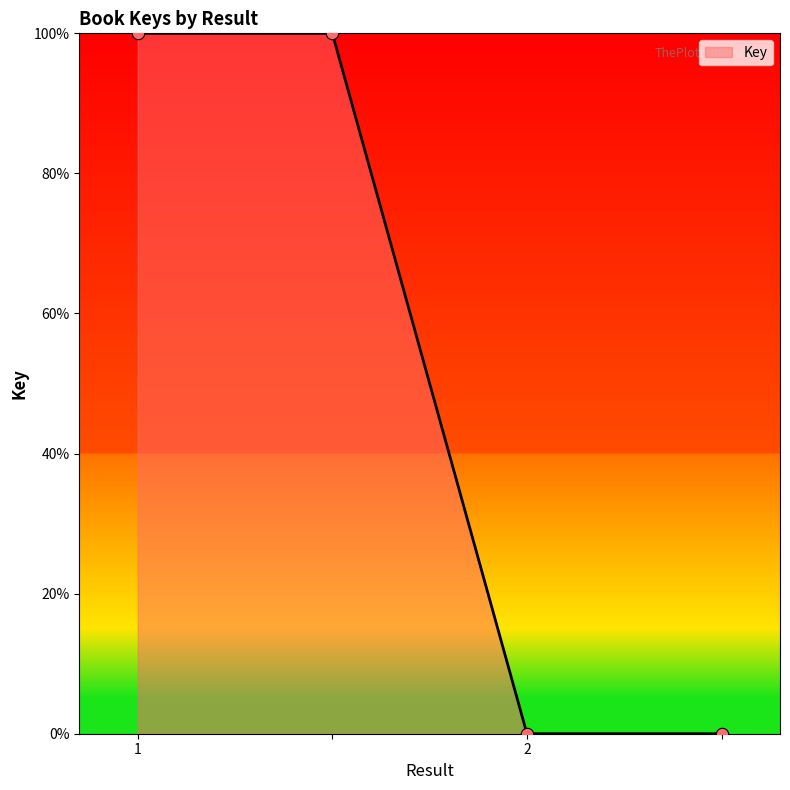

True or false: the data has more than 1 interior local peaks.

False